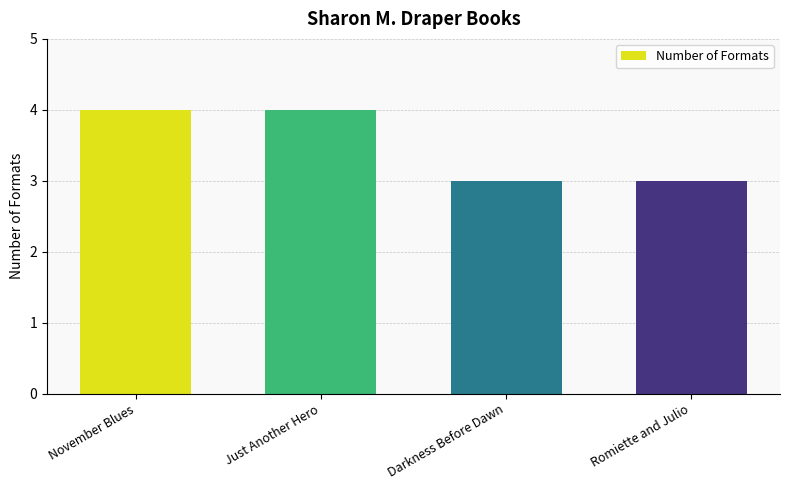

Reading left to right, what are all the values shown in this chart?

November Blues=4	Just Another Hero=4	Darkness Before Dawn=3	Romiette and Julio=3